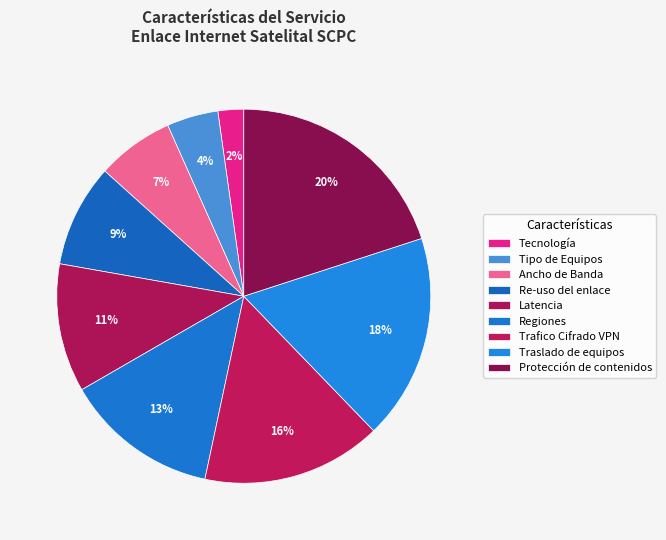

Does any single category account for the majority?

No